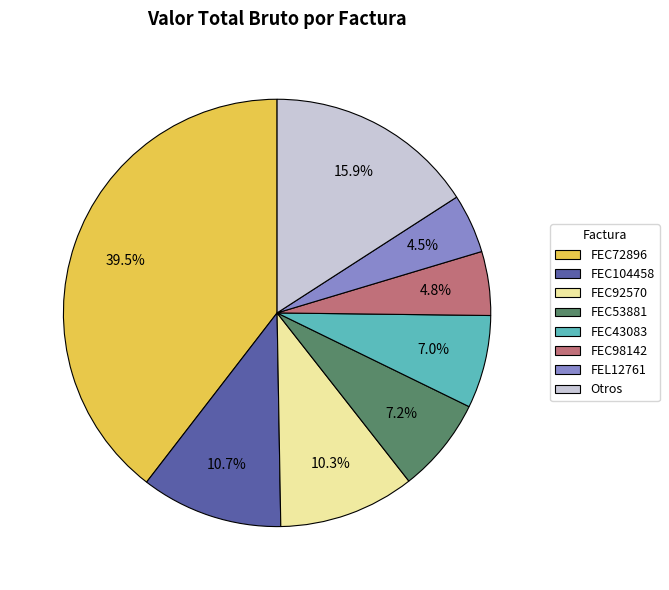

What is the largest slice in the pie chart?

FEC72896